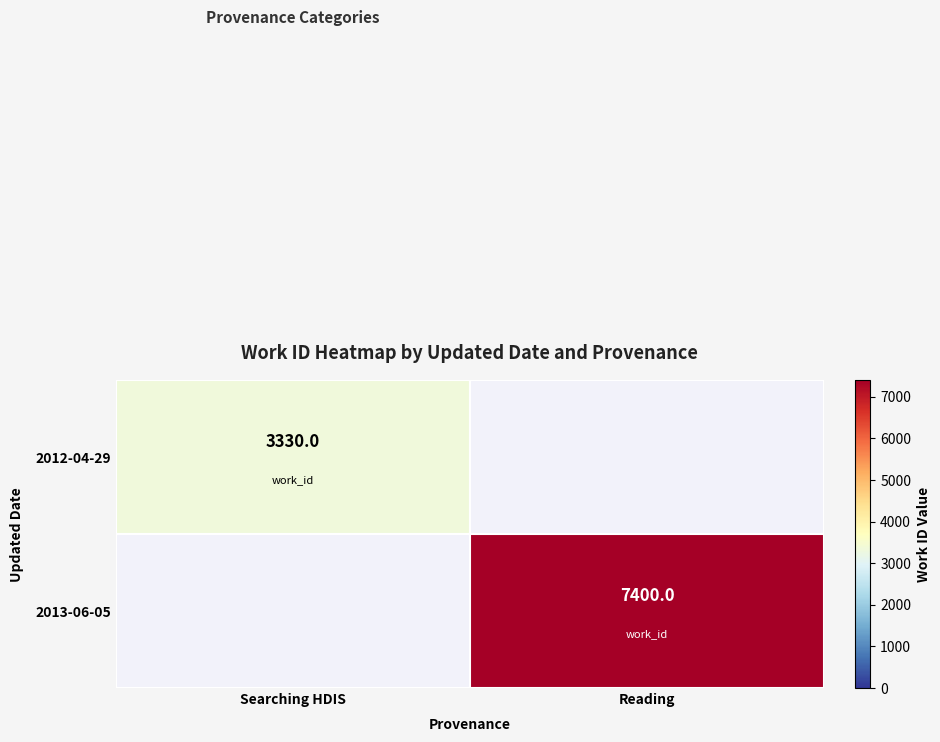

True or false: 2013-06-05 has a value of 7400 at Reading.

True